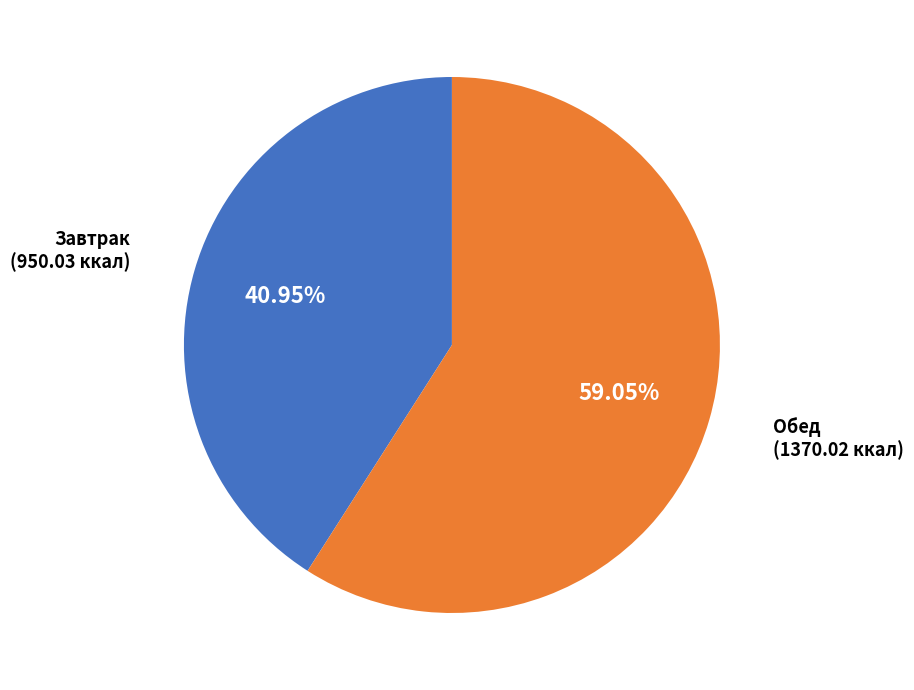

Is there a majority slice in this chart?

Yes